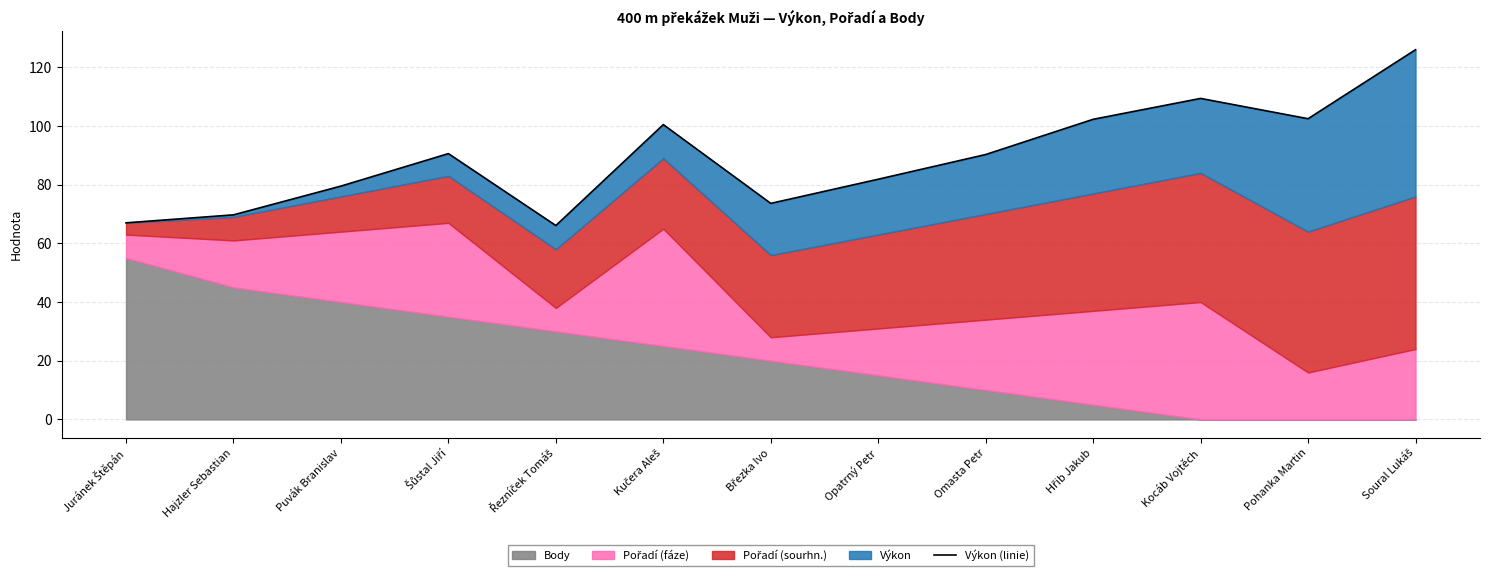

What is the difference between the values at Šůstal Jiří and Puvák Branislav?

11.1